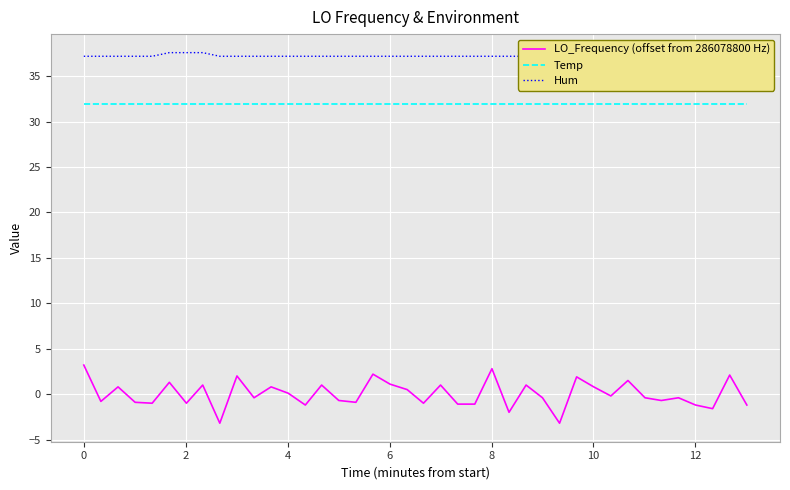

How many negative values does the LO_Frequency (offset from 286078800 Hz) series have?

22